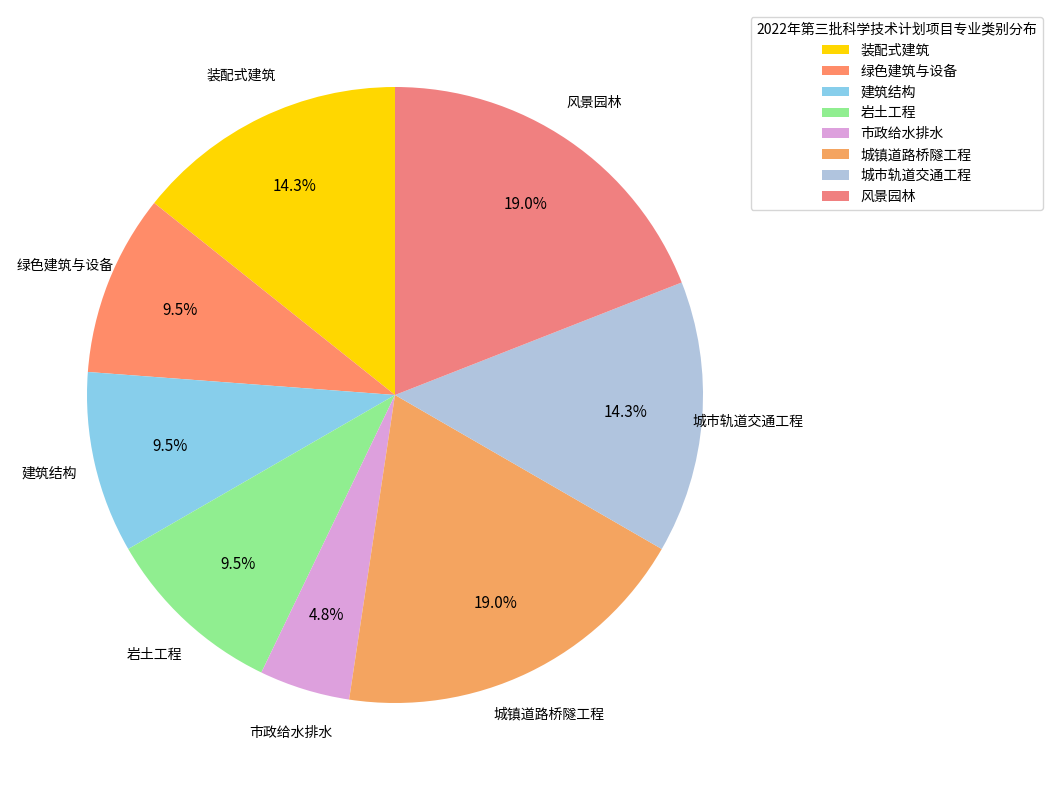

What is the ratio of the value at 城市轨道交通工程 to the value at 岩土工程?

1.5